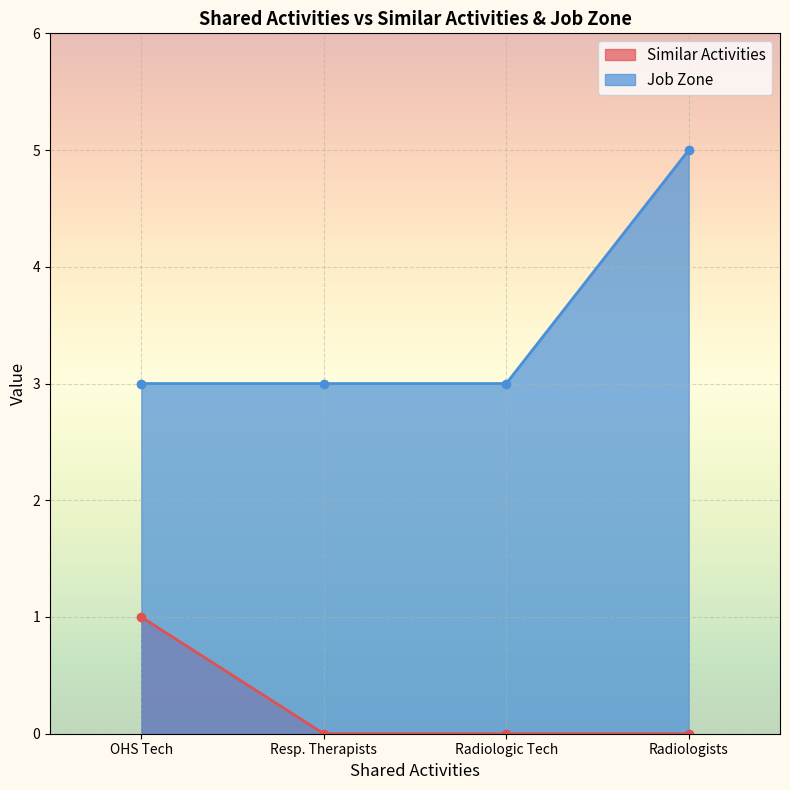

Which series has the largest total across all categories?

Job Zone